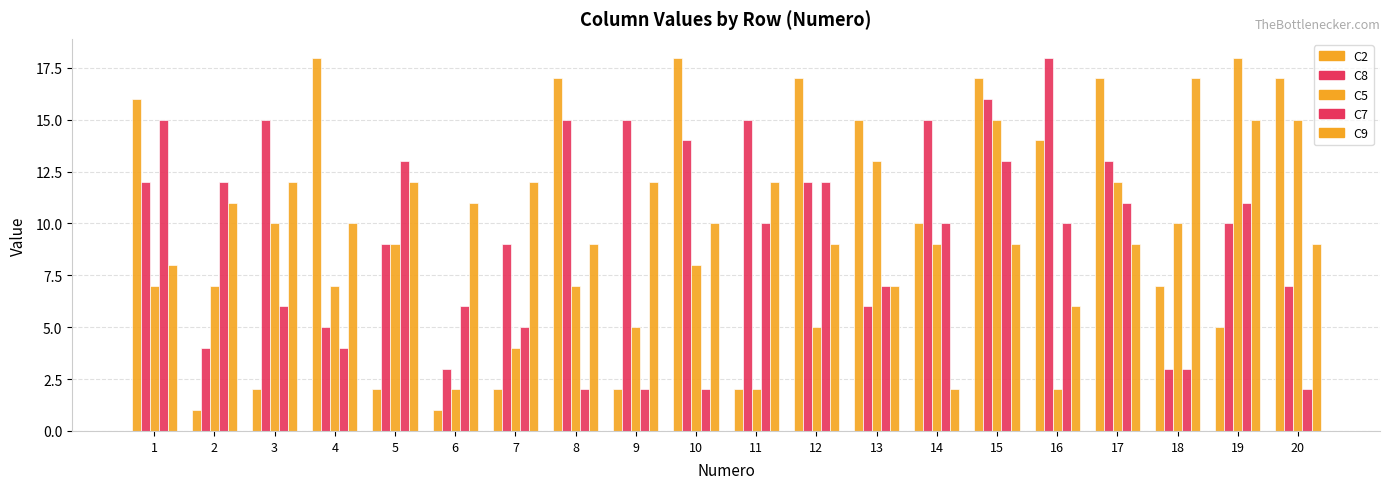

At which category does the chart reach its minimum across all series?

2